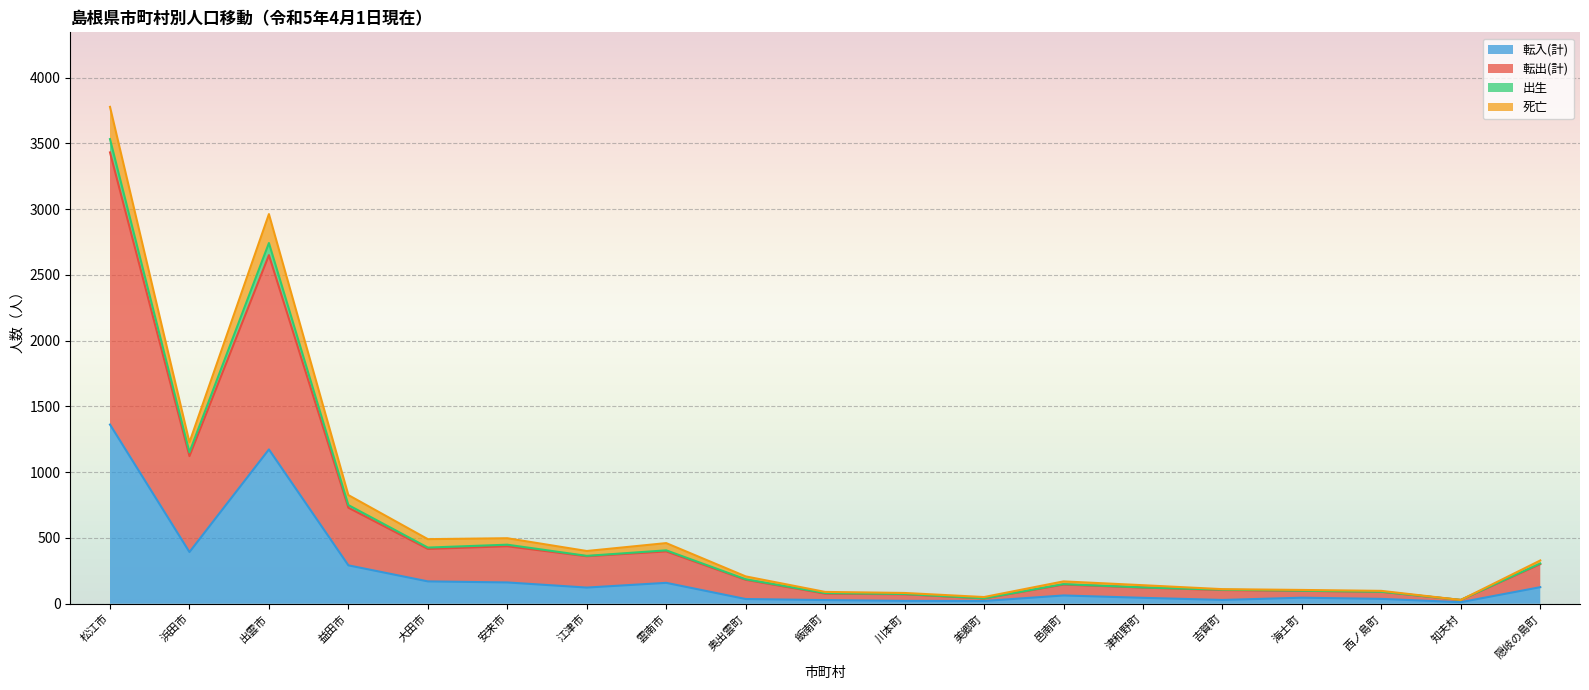

What position from the left is 邑南町?

13